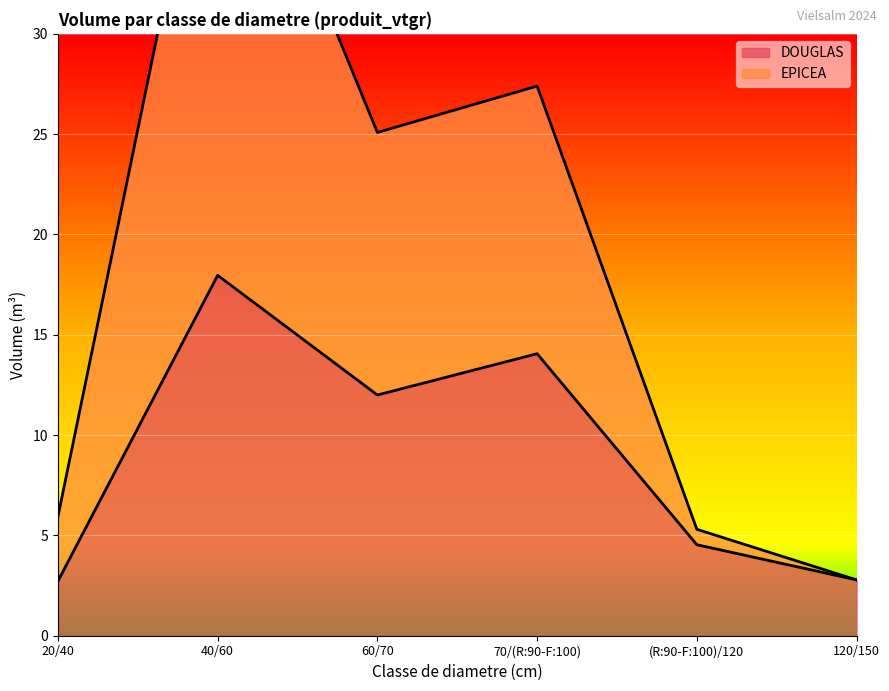

True or false: EPICEA has a value of 44.5 at 40/60.

True